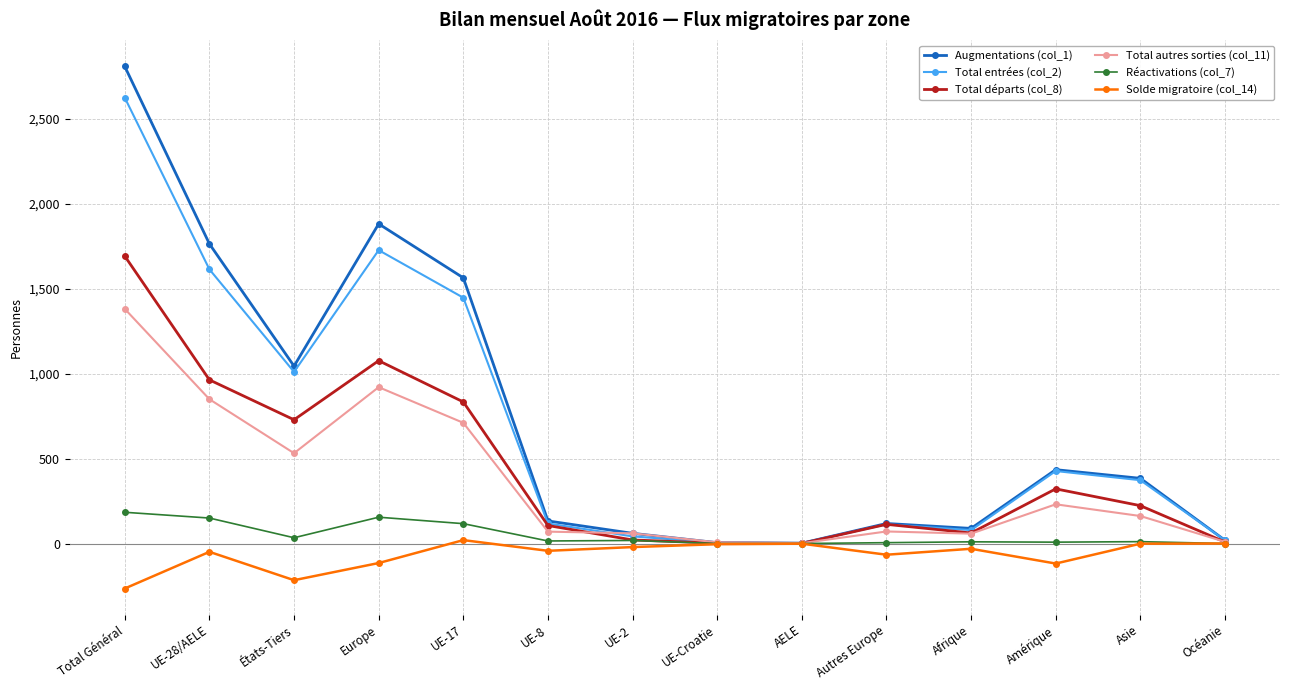

What is the smallest value displayed?

-265